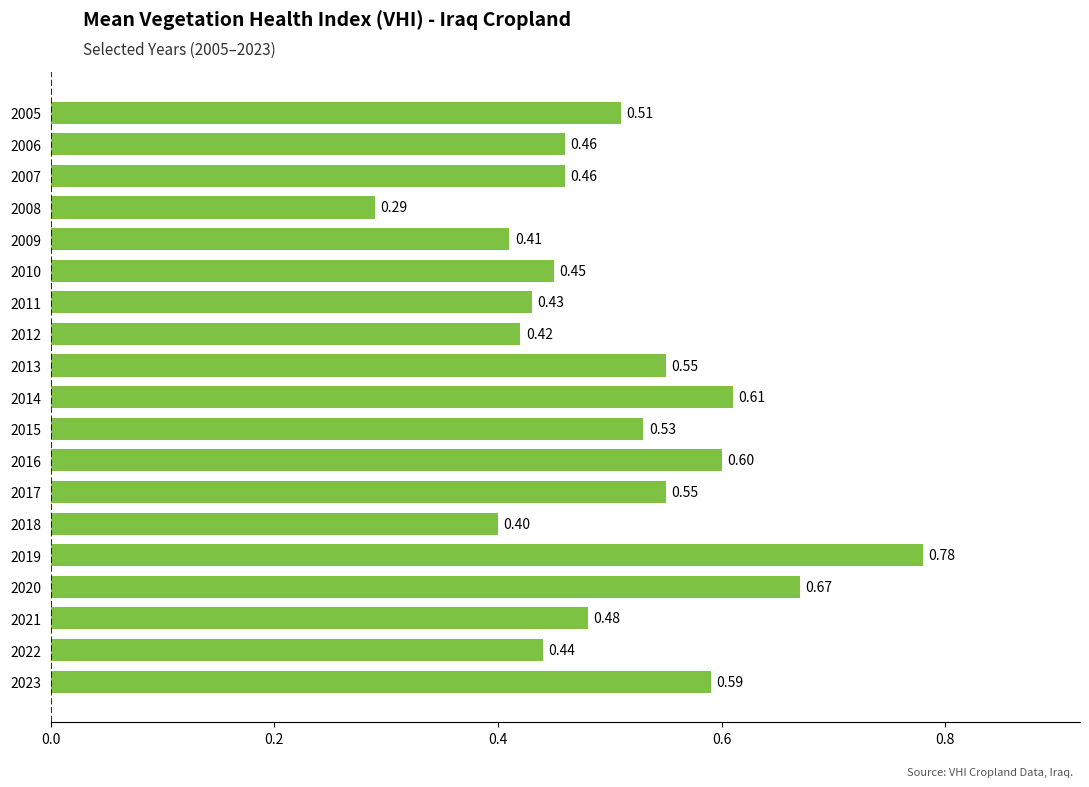

What is the sum of the values at 2005 and 2018?

0.9